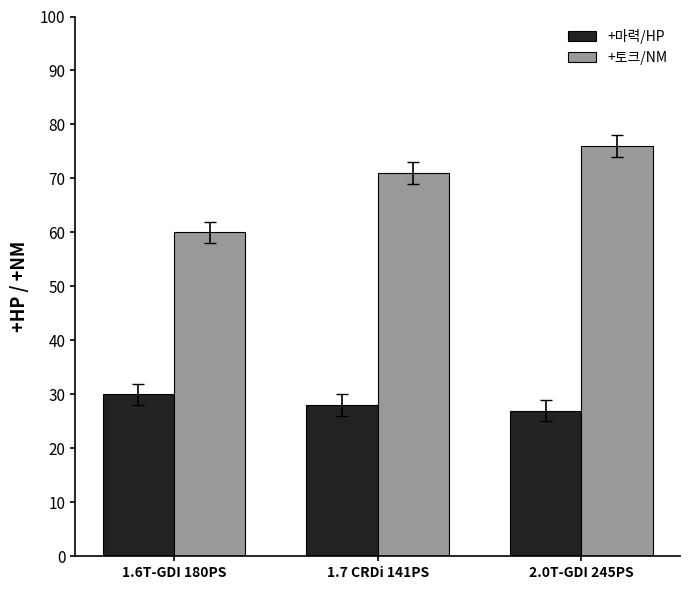

What is the difference between the +마력/HP values at 2.0T-GDI 245PS and 1.6T-GDI 180PS?

3